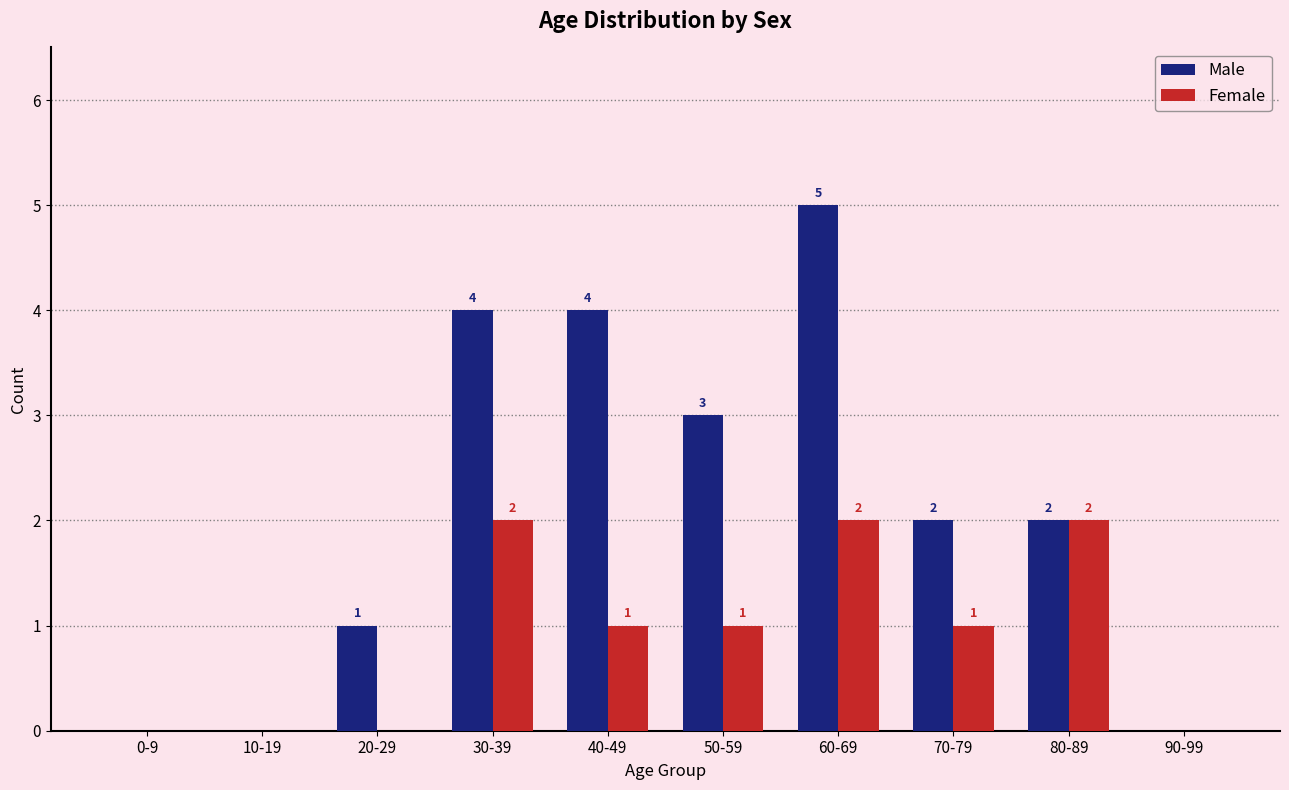

At which category is the sum across all series the highest?

60-69